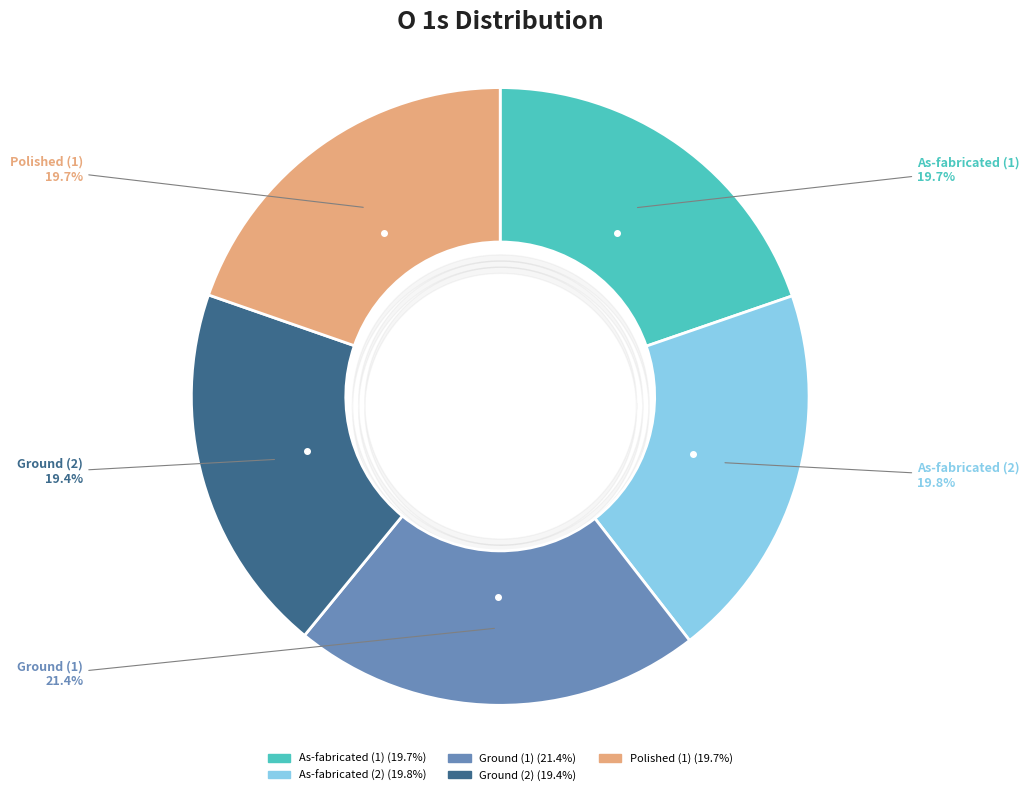

Approximately how many times larger is the value at Ground (1) compared to Polished (1)?

1.1